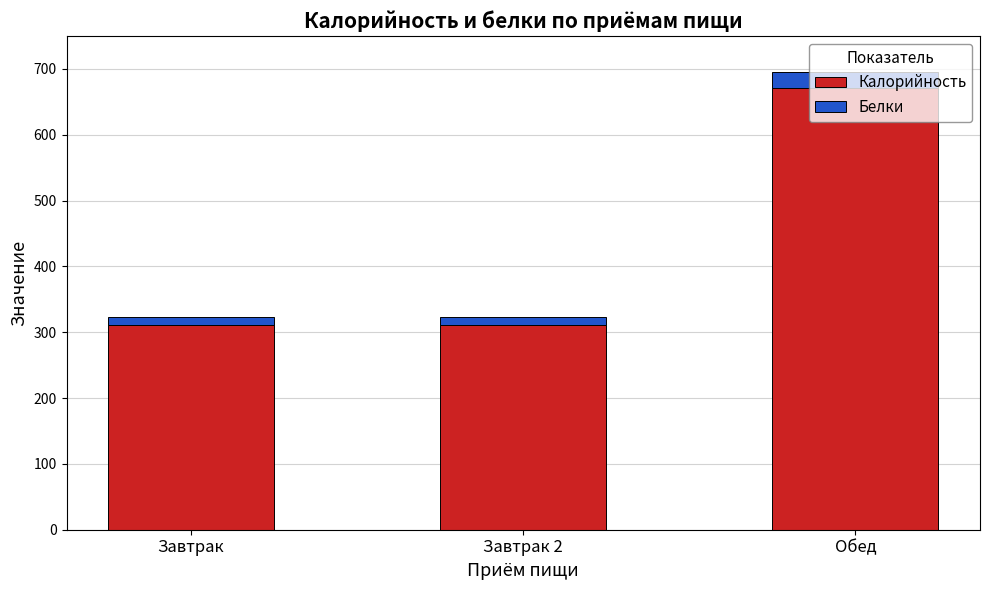

What are all the series names shown in the legend?

Калорийность, Белки